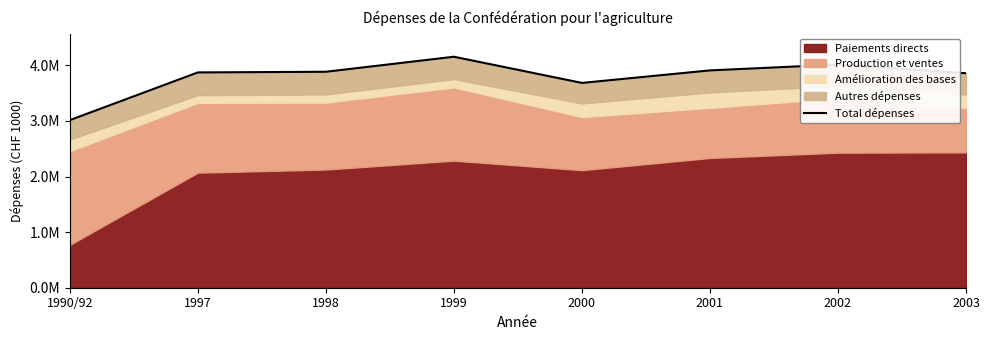

Which category has the lowest value across all series?

1990/92